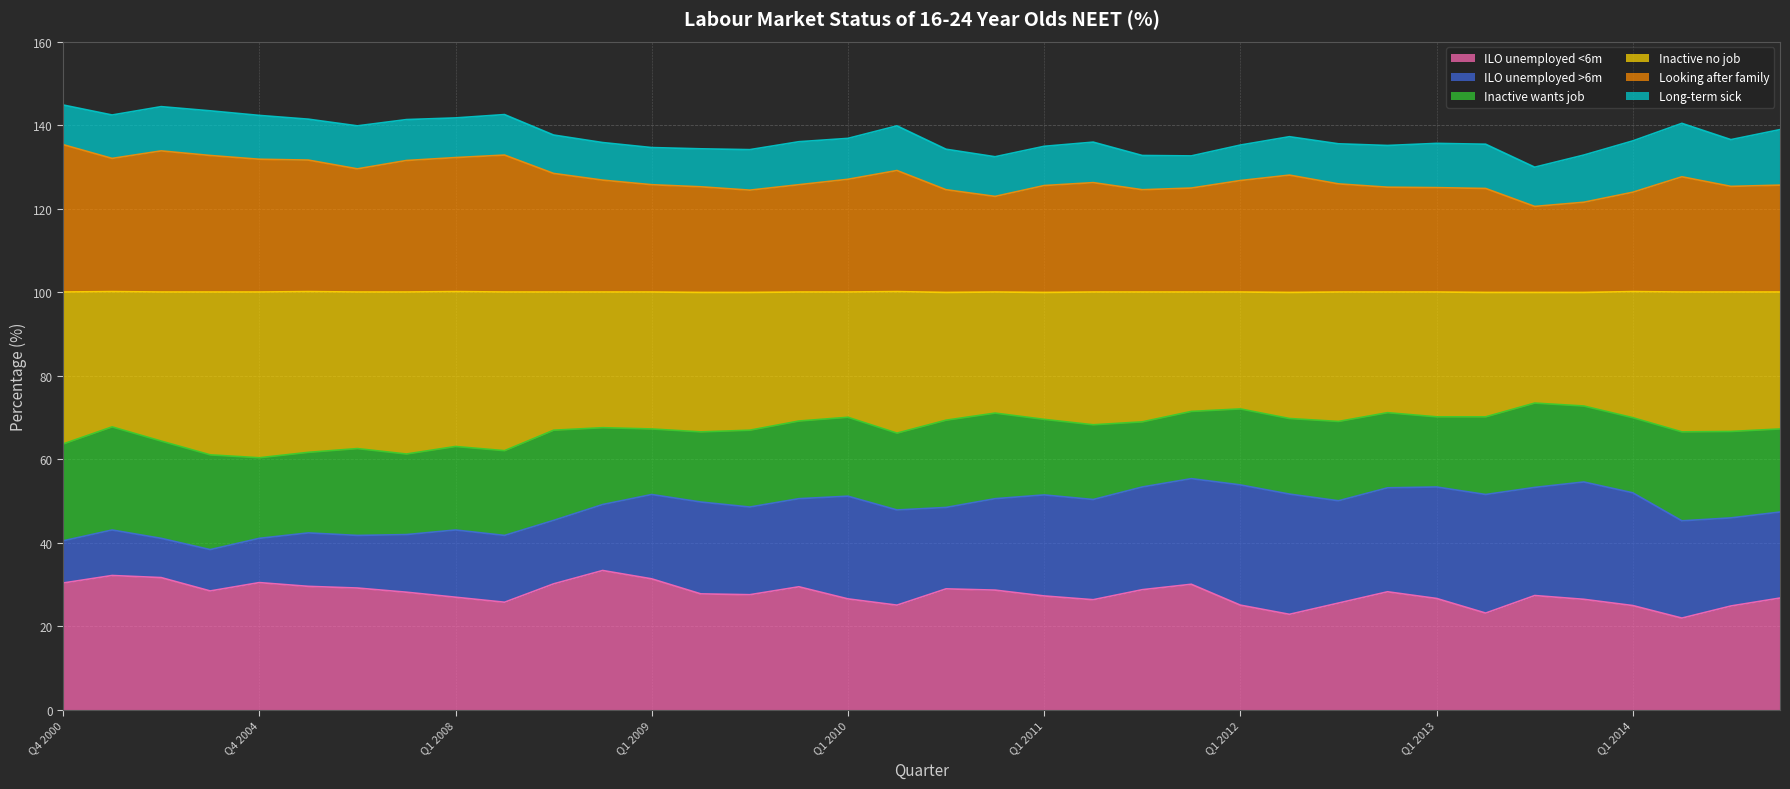

What is the difference between the maximum and minimum values in the Inactive no job series?

13.1